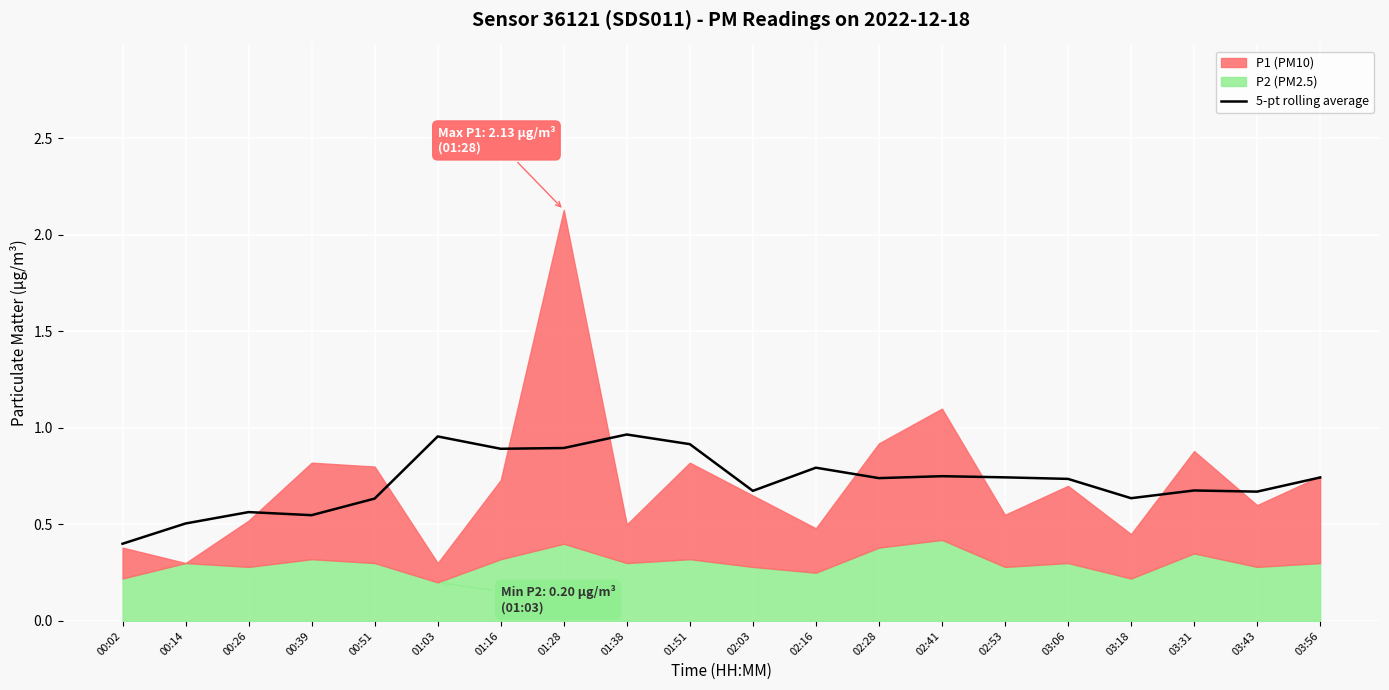

What is the label of the 6th point from the left?

01:03